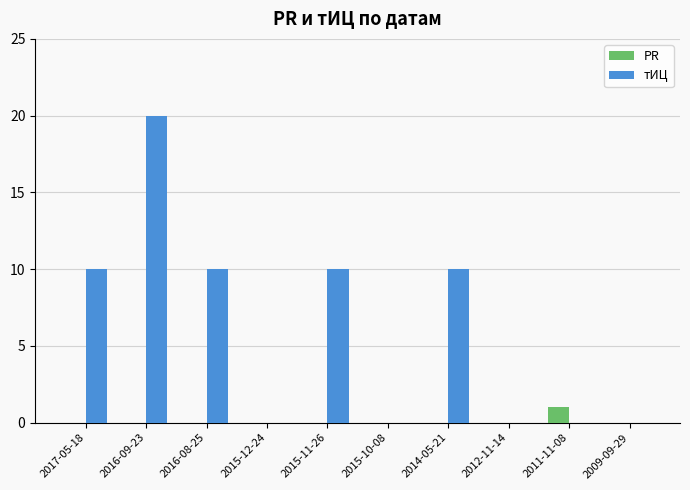

What are all the series names shown in the legend?

PR, тИЦ